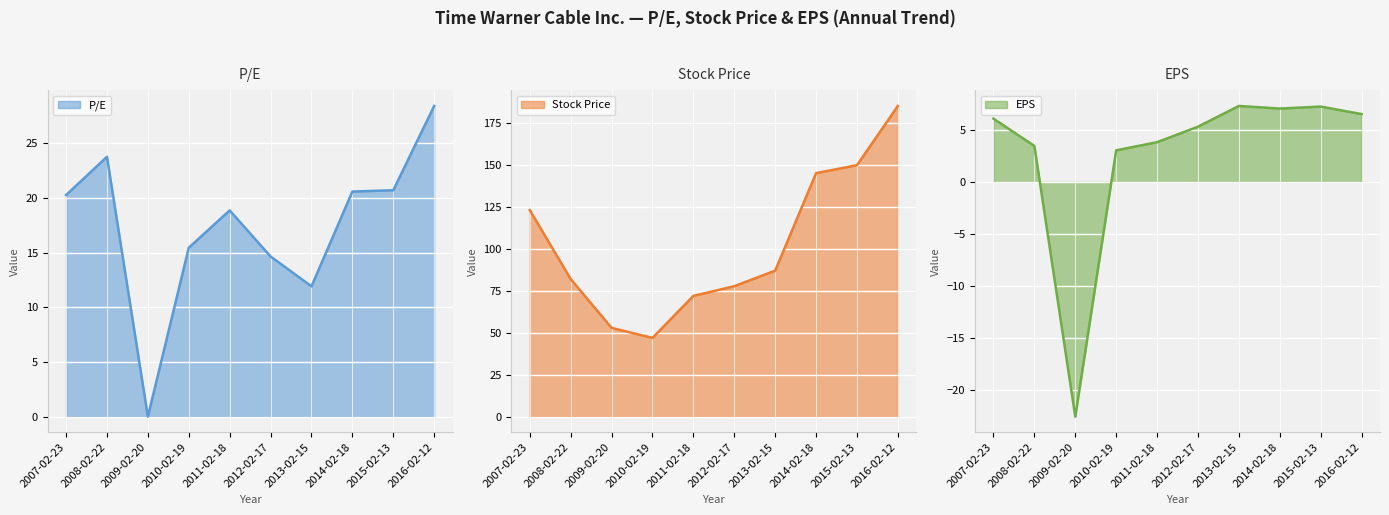

True or false: P/E and Stock Price intersect in this chart.

False